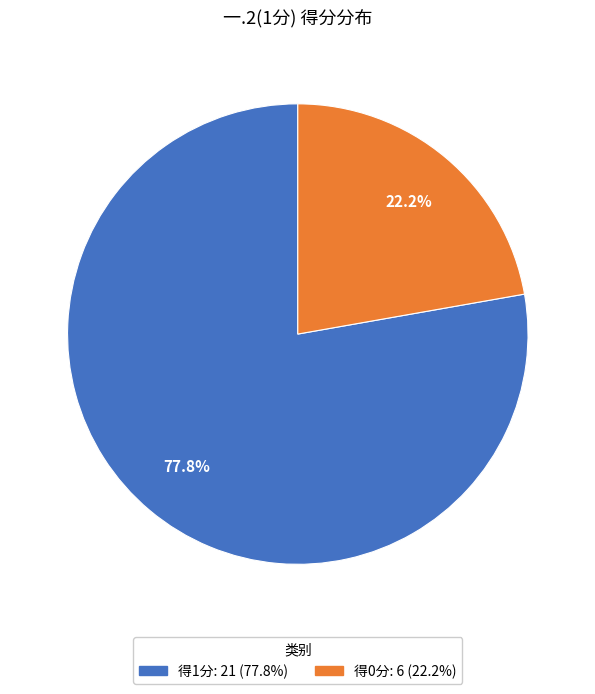

Does any single category account for the majority?

Yes